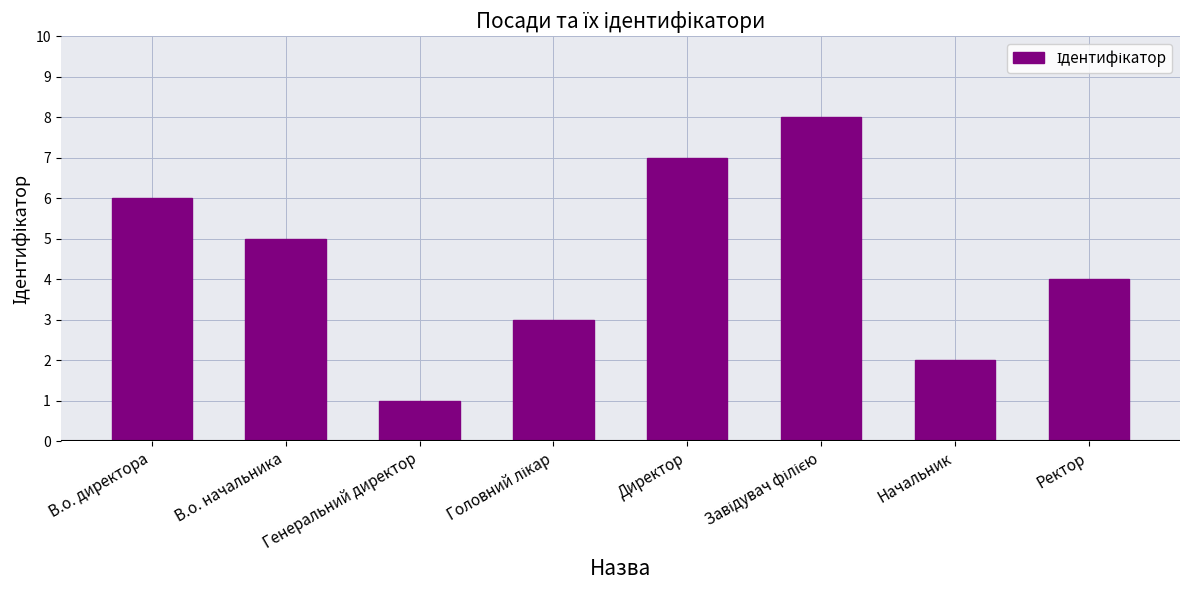

The chart shows a value of 5 at В.о. начальника. True or false?

True